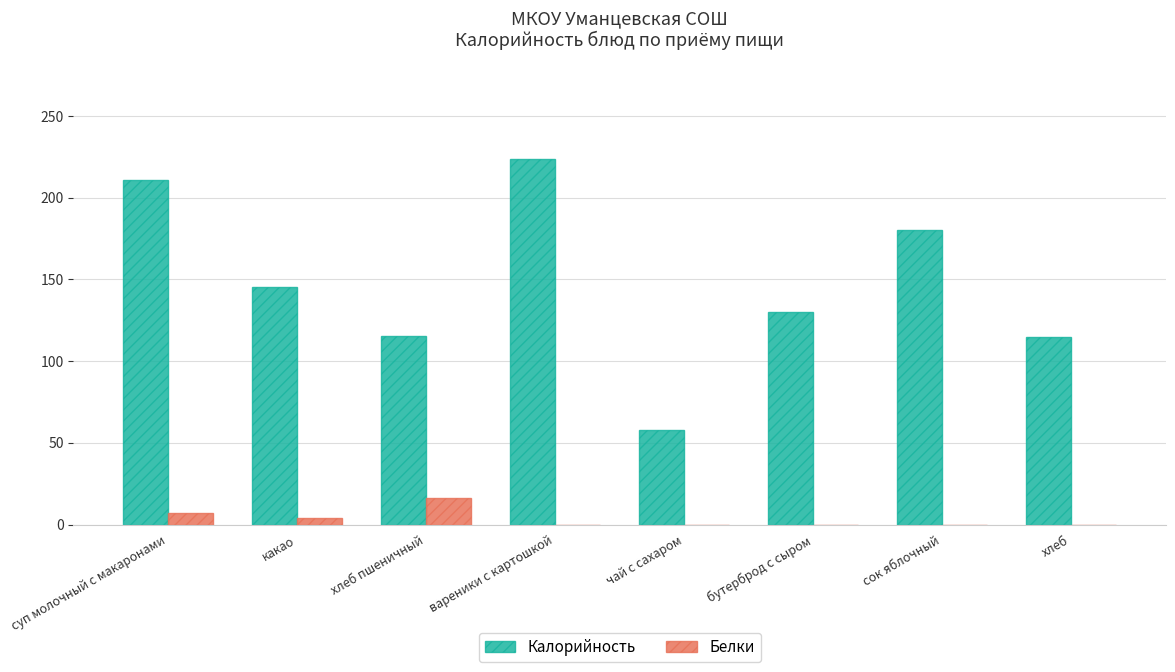

True or false: Калорийность has a value of 211.0 at суп молочный с макаронами.

True